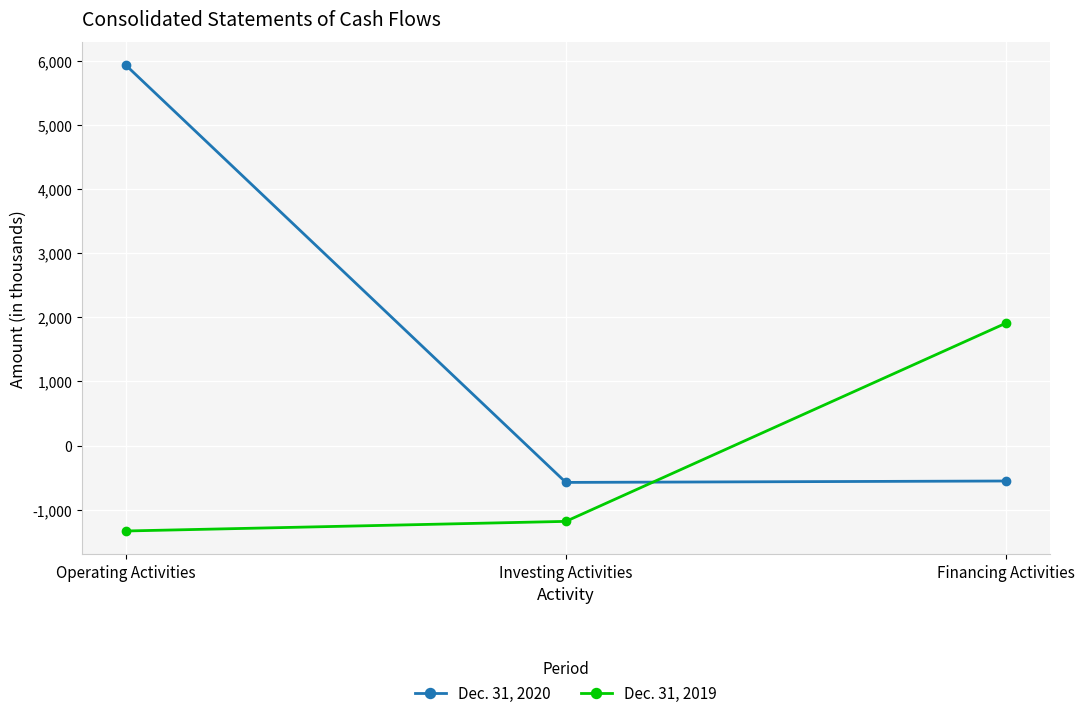

Where is Dec. 31, 2020 nearest to the value 2679?

Financing Activities